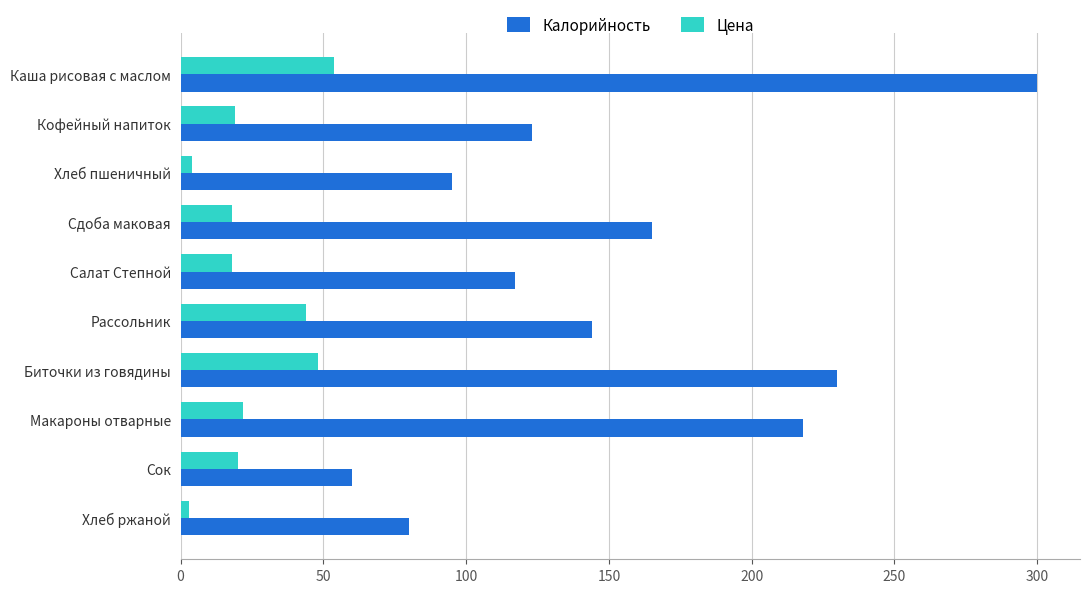

What is the difference between the second highest and minimum values in the Калорийность series?

170.0